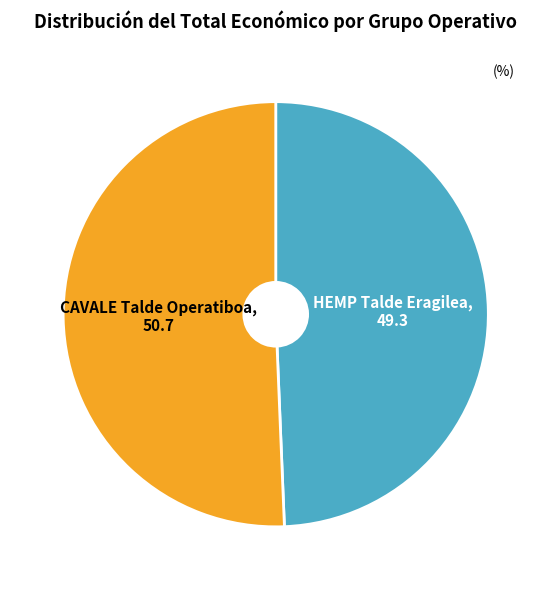

Count the number of slices in the pie.

2